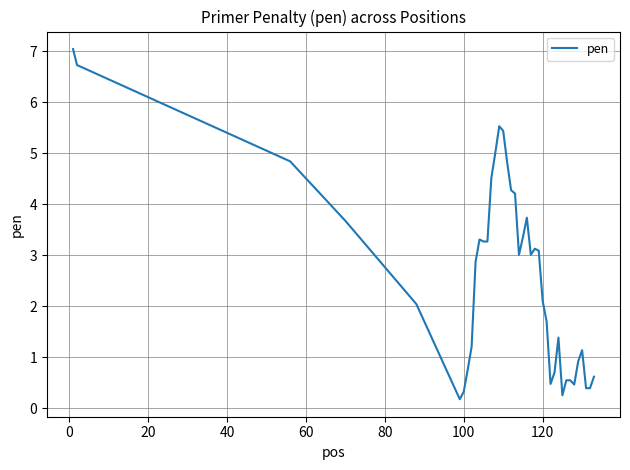

Reading left to right, list all the values displayed in this chart.

7.0	6.7	4.8	3.7	2.0	0.2	0.3	0.8	1.2	2.9	3.3	3.3	3.3	4.5	5.0	5.5	5.4	4.8	4.3	4.2	3.0	3.4	3.7	3.0	3.1	3.1	2.1	1.7	0.5	0.7	1.4	0.3	0.5	0.5	0.5	0.9	1.1	0.4	0.4	0.6